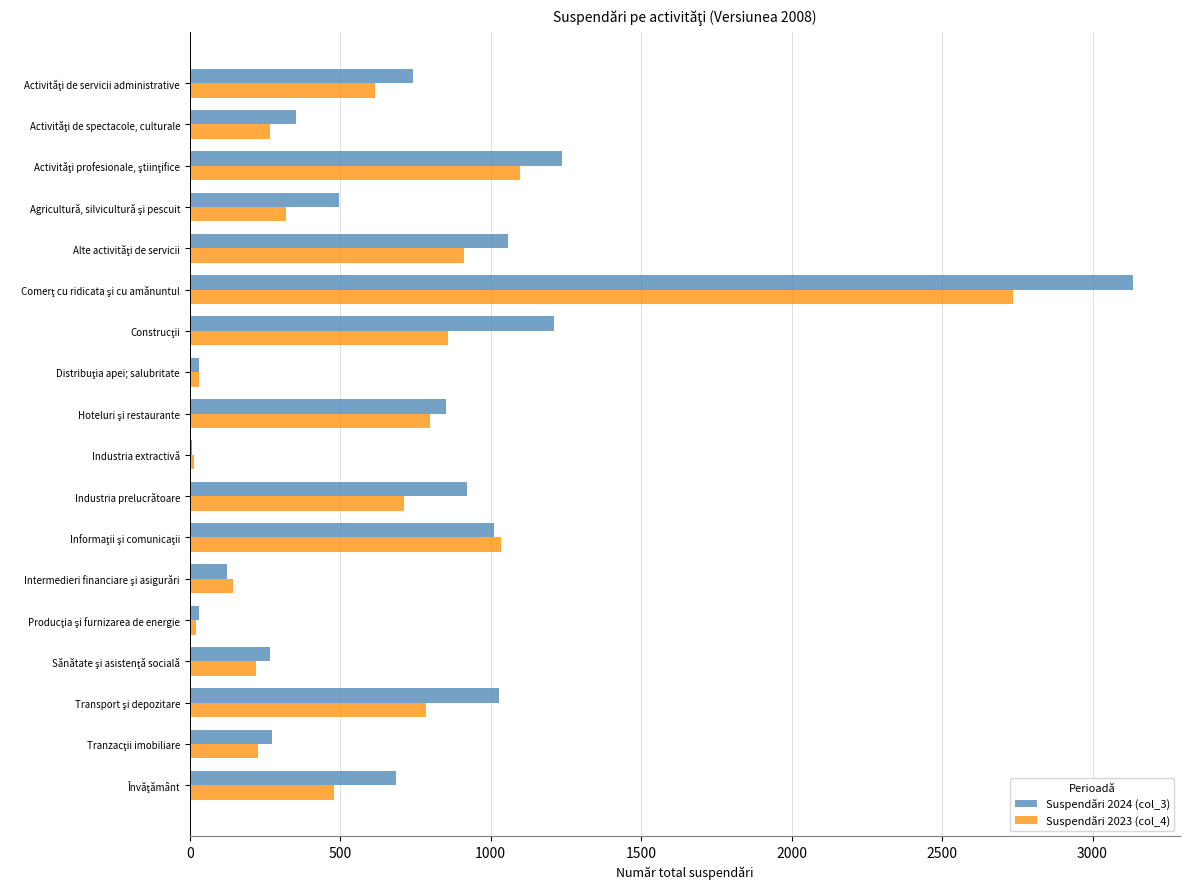

Count the number of categories in the chart.

18